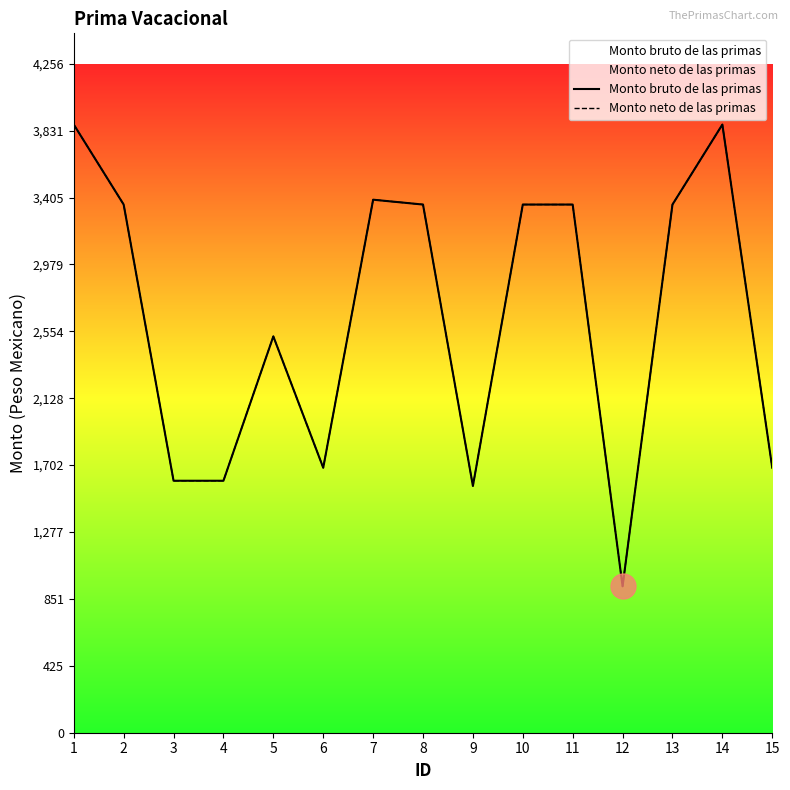

How many distinct data groups are displayed?

2